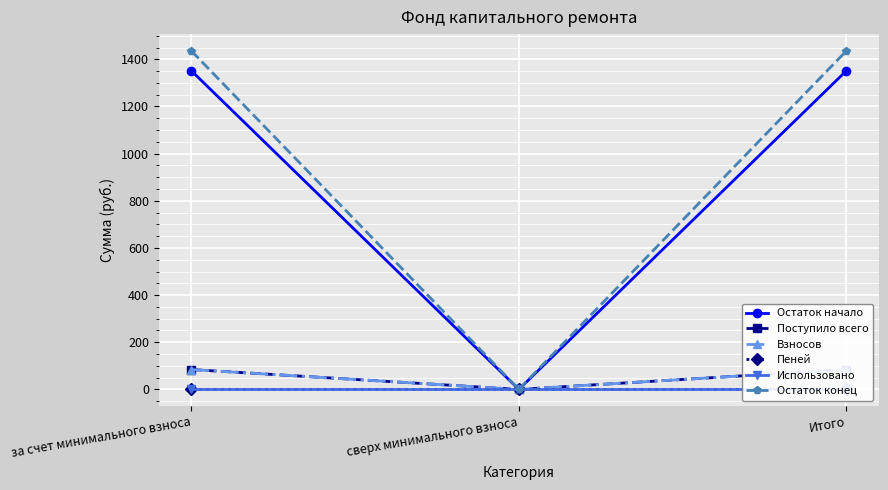

Reading left to right, what are all the values shown in this chart?

Остаток начало: 1350.9	0.0	1350.9
Поступило всего: 84.3	0.0	84.3
Взносов: 84.2	0.0	84.2
Пеней: 0.1	0.0	0.1
Использовано: 0.0	0.0	0.0
Остаток конец: 1435.2	0.0	1435.2